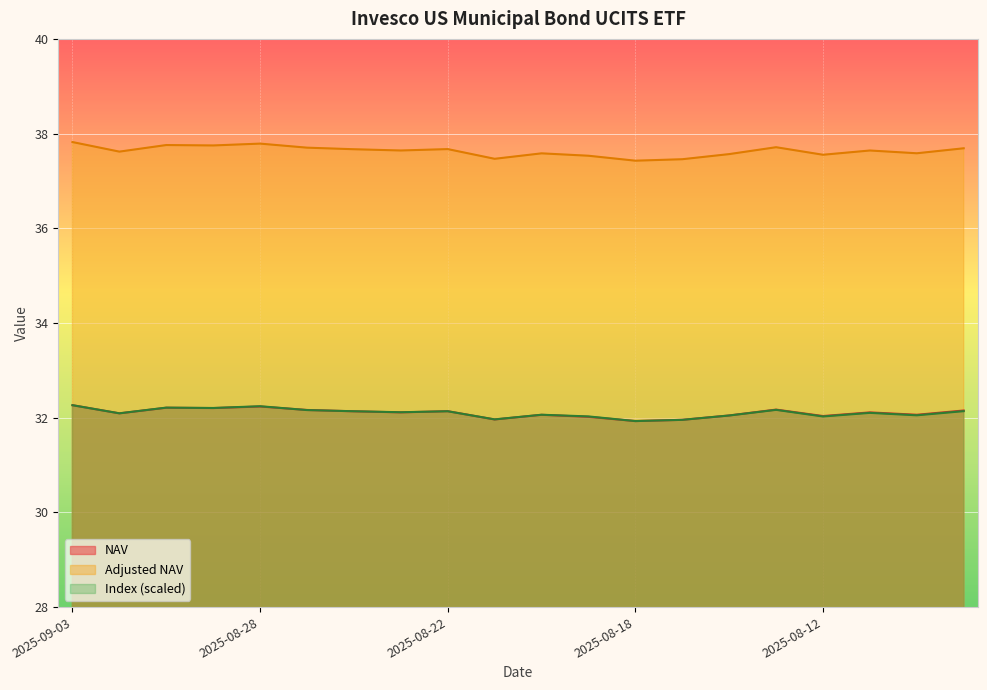

Is it true that Index equals 32.1 at 2025-08-22?

True